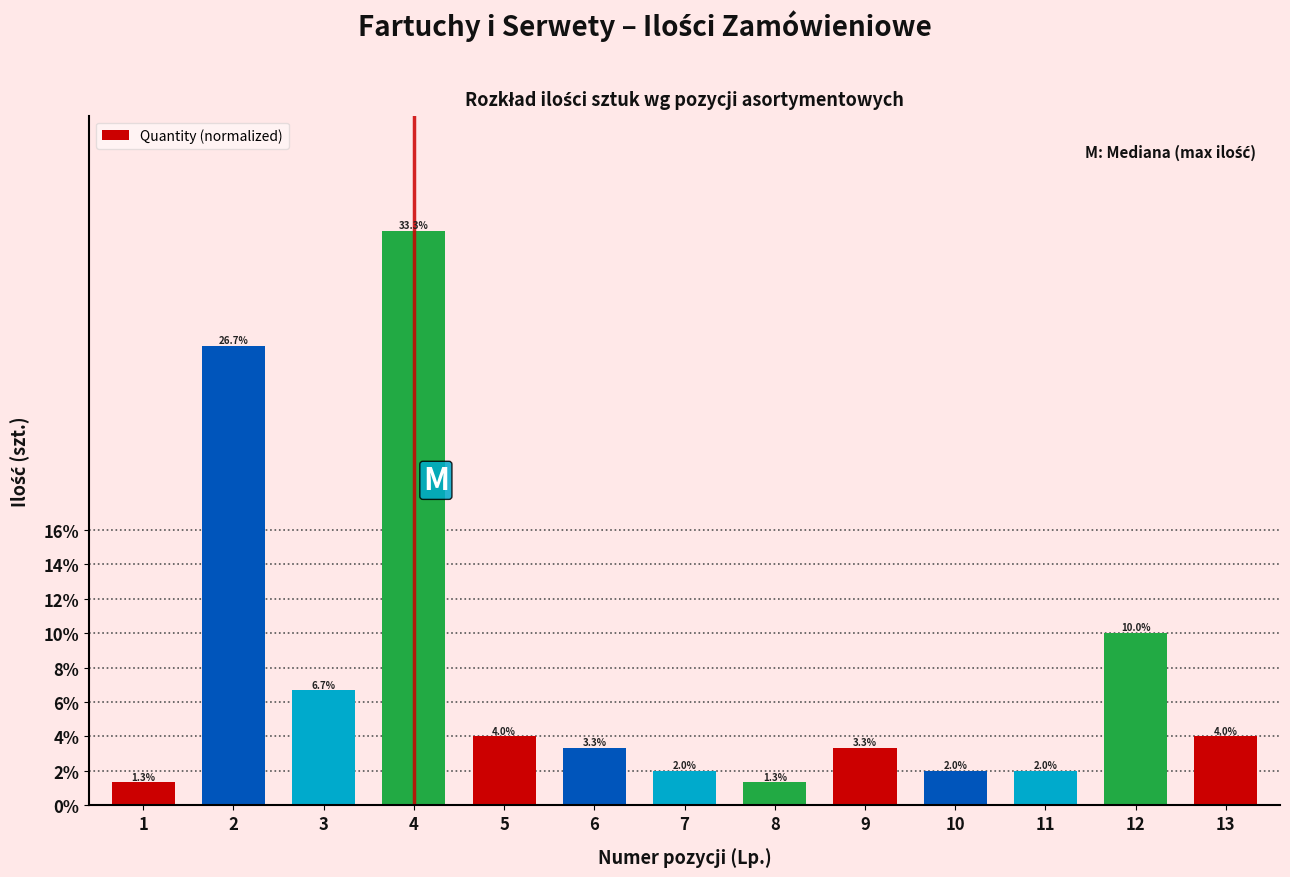

Does the chart contain any negative values?

No